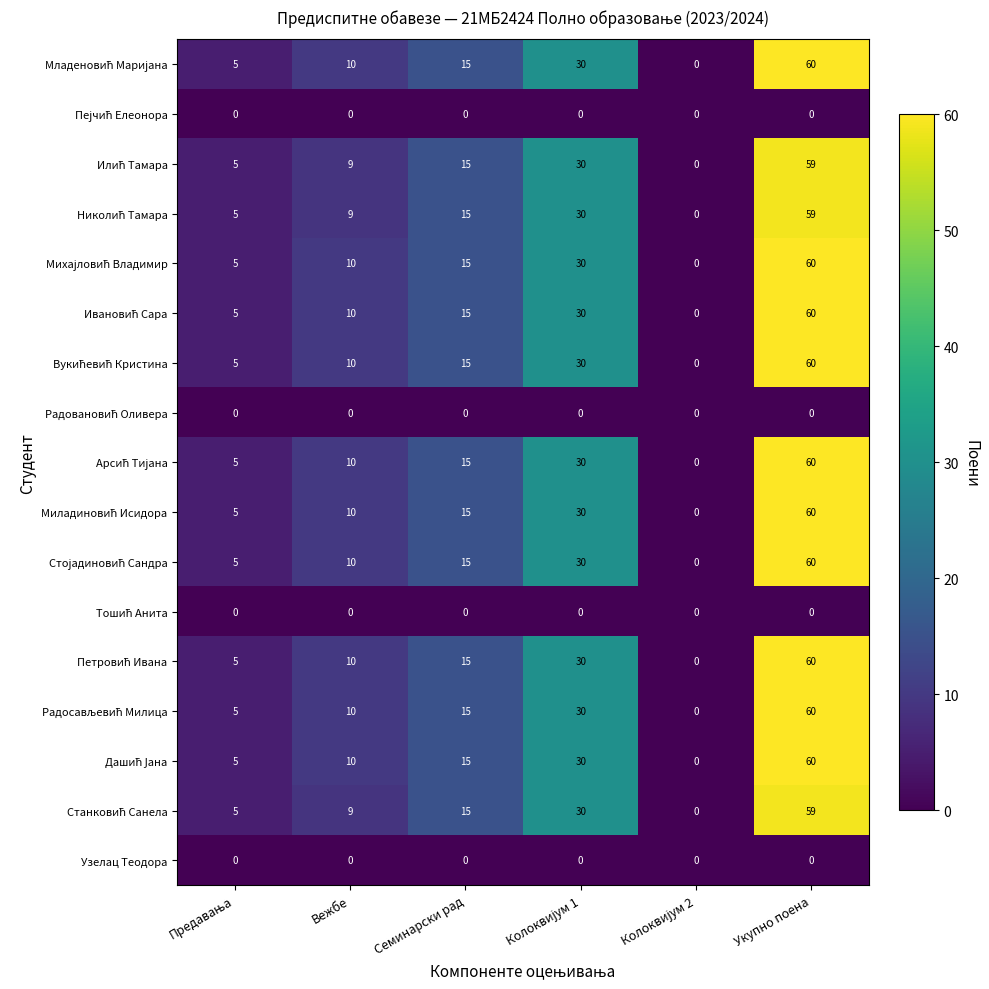

What is the spread (max minus min) of values at Вежбе?

10